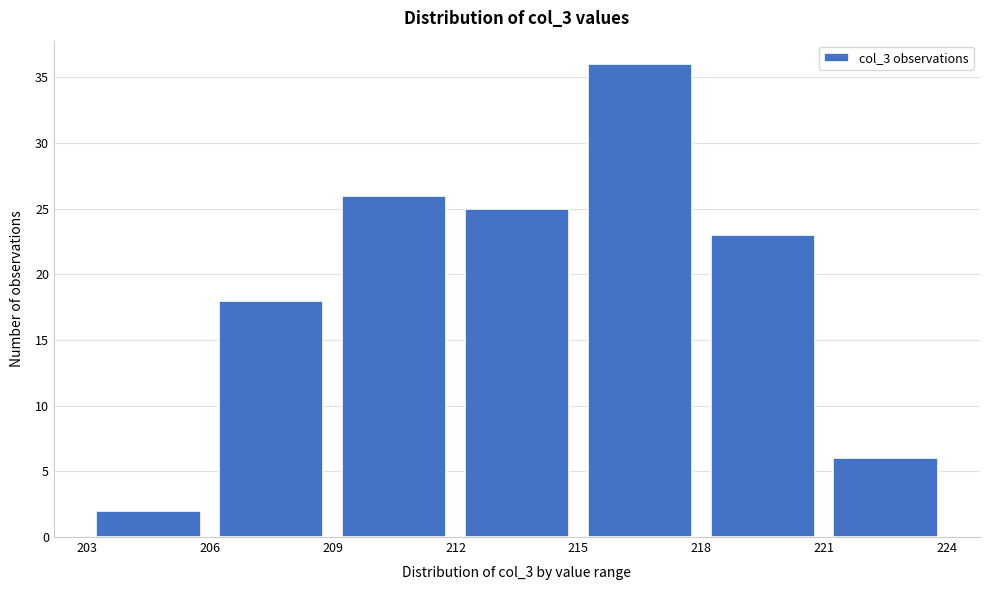

Reading left to right, list every bar in this chart as the range it spans on the x-axis followed by its height. The values are not printed on the chart, so give them approximately, as read against the axis.

203 to 206: 2
206 to 209: 18
209 to 212: 26
212 to 215: 25
215 to 218: 36
218 to 221: 23
221 to 224: 6